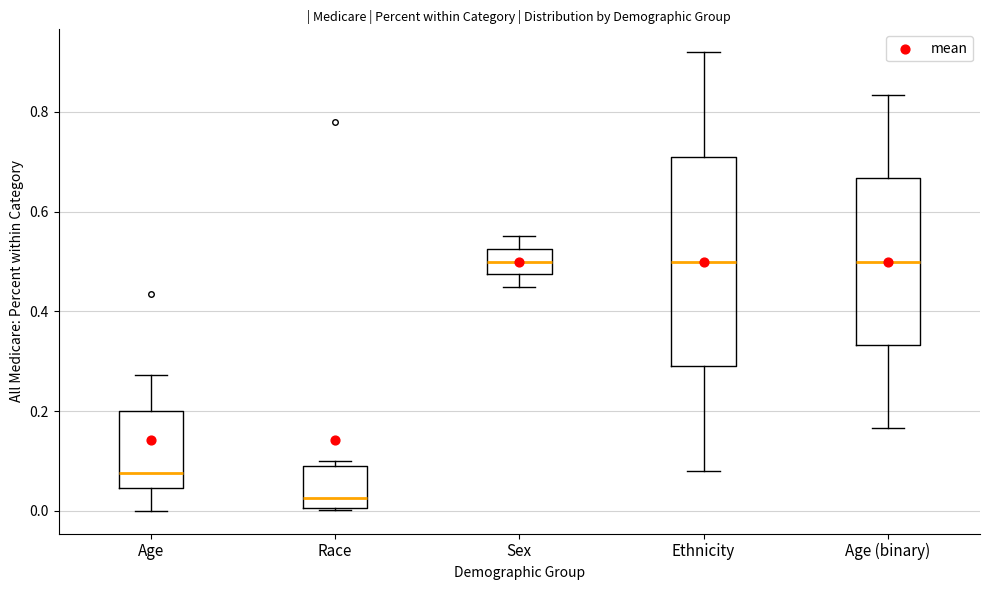

Reading left to right, read every box against the y-axis: the position of its median line, the range the box covers, and the ends of its whiskers. The values are not printed on the chart, so give them approximately, as read against the axis.

Age: median 0.08, box 0.04 to 0.20, whiskers 0.00 to 0.28
Race: median 0.02, box 0.00 to 0.08, whiskers 0.00 to 0.10
Sex: median 0.50, box 0.48 to 0.52, whiskers 0.44 to 0.56
Ethnicity: median 0.50, box 0.30 to 0.70, whiskers 0.08 to 0.92
Age (binary): median 0.50, box 0.34 to 0.66, whiskers 0.16 to 0.84